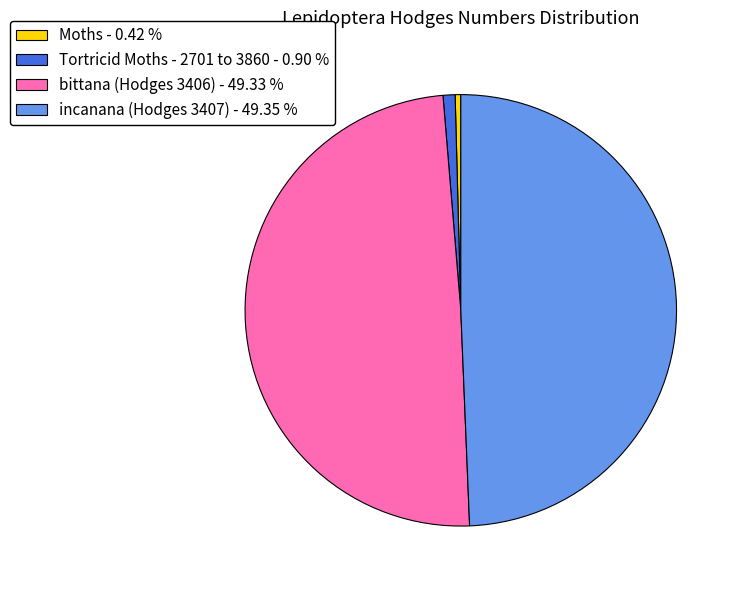

How many segments does this pie chart have?

4